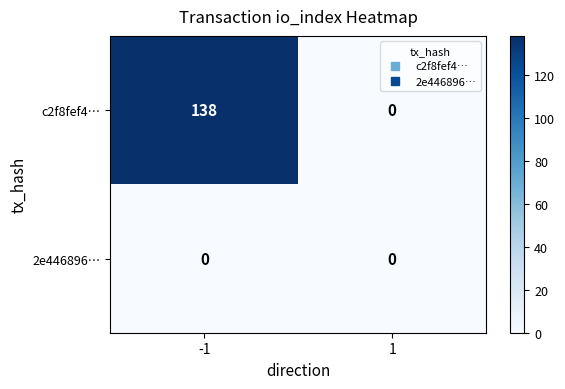

What value does the c2f8fef4… series have at -1, to the nearest 10?

140